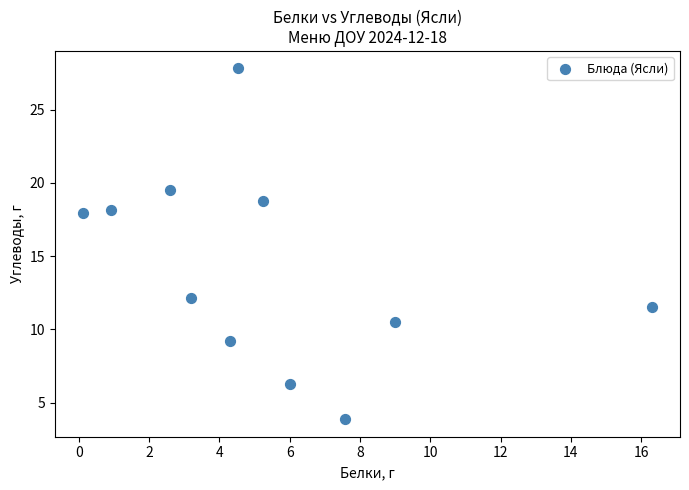

What is the range of X values (max minus min)?

16.2